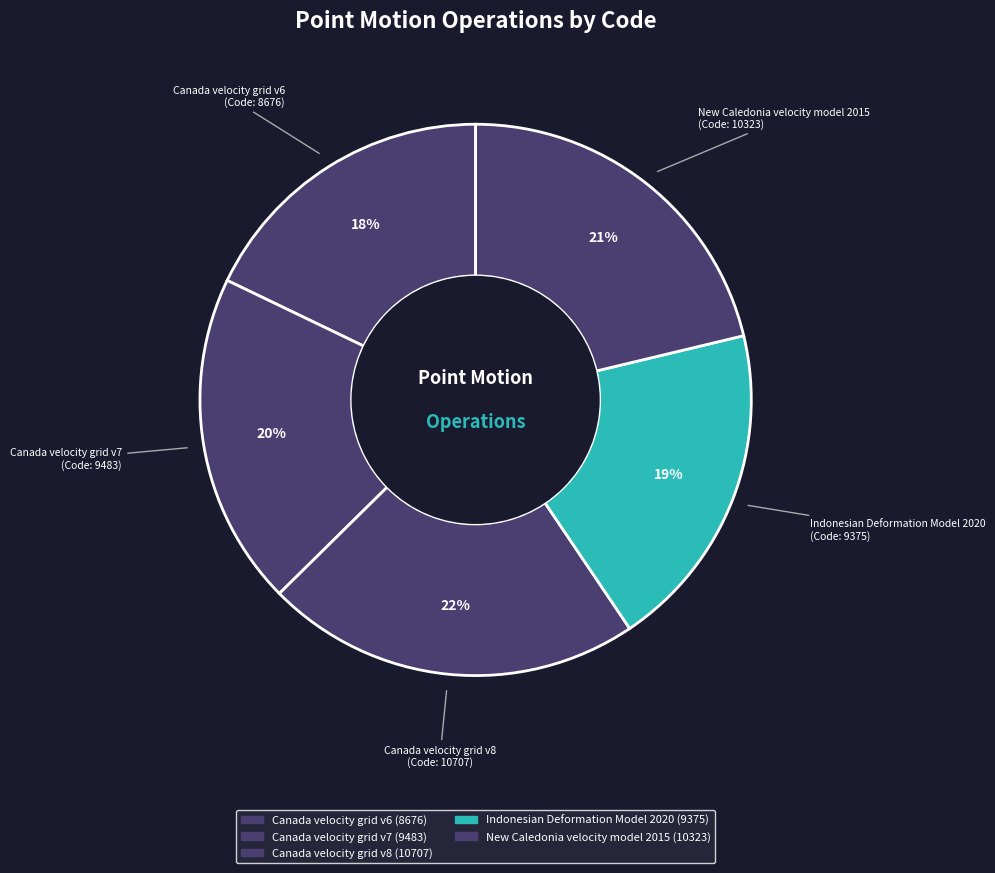

How many slices are in this pie chart?

5